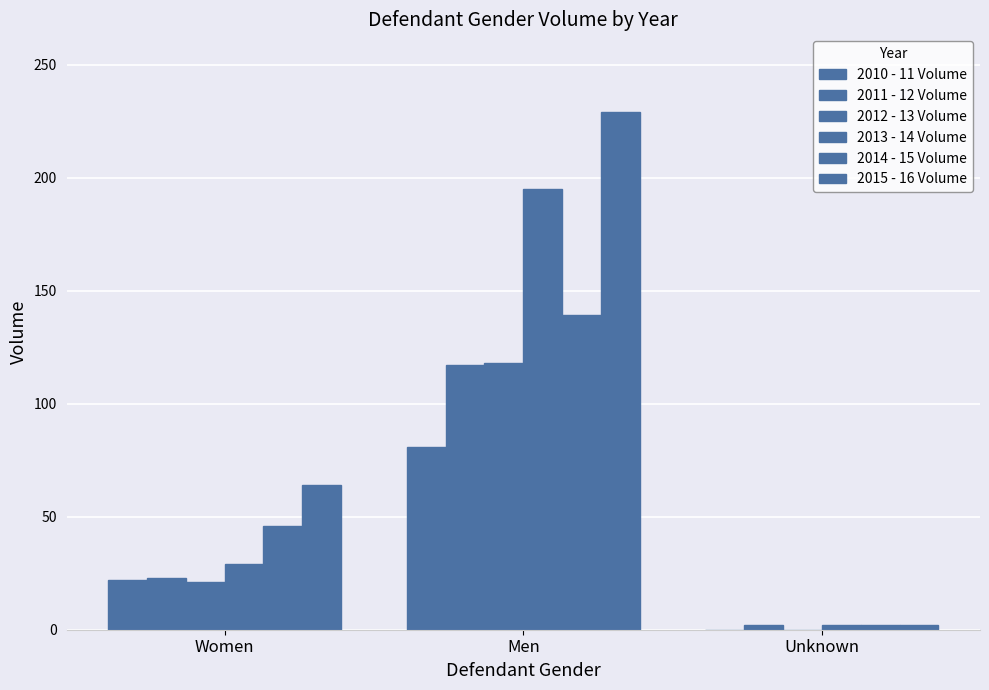

Which series changed the most between Women and Men?

2013 - 14 Volume